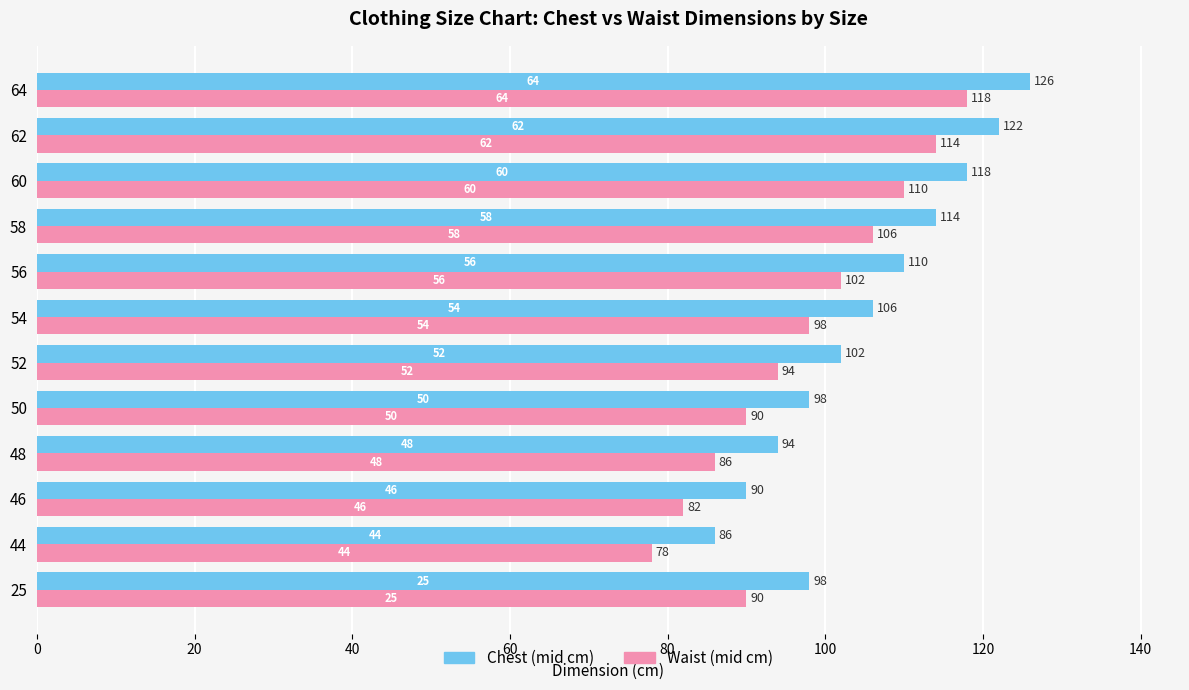

What is the total value across all series at 25?

188